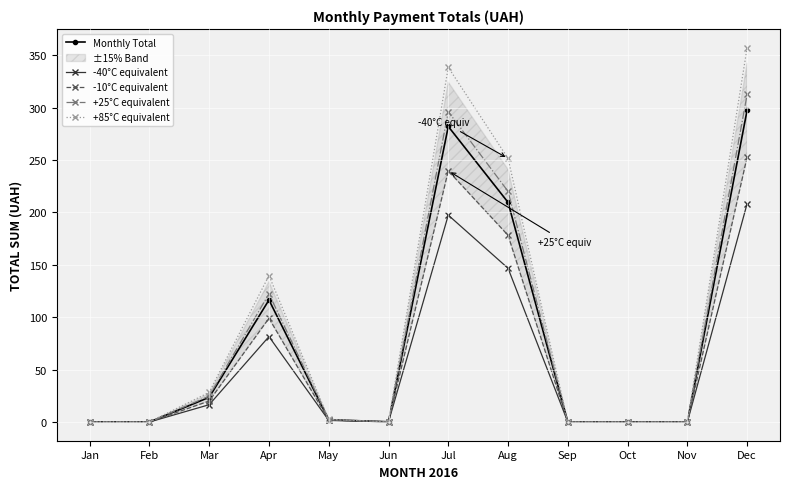

Where is the first local minimum for +25°C equivalent?

Jun